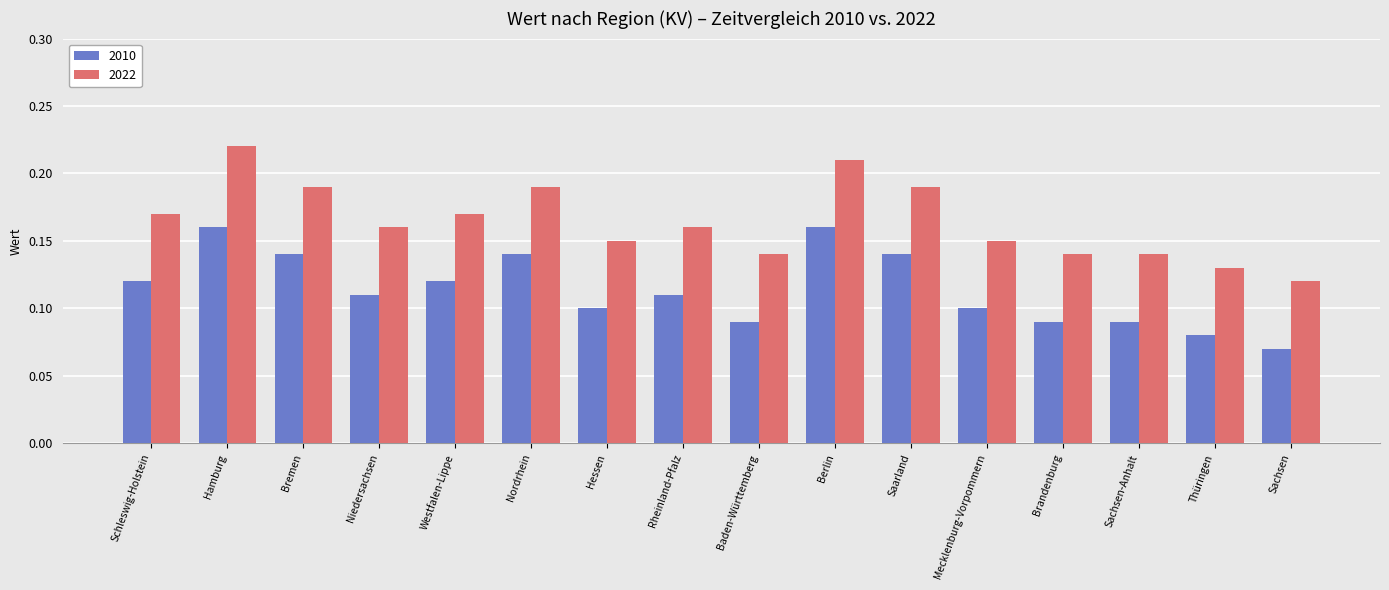

Does the chart contain any negative values?

No